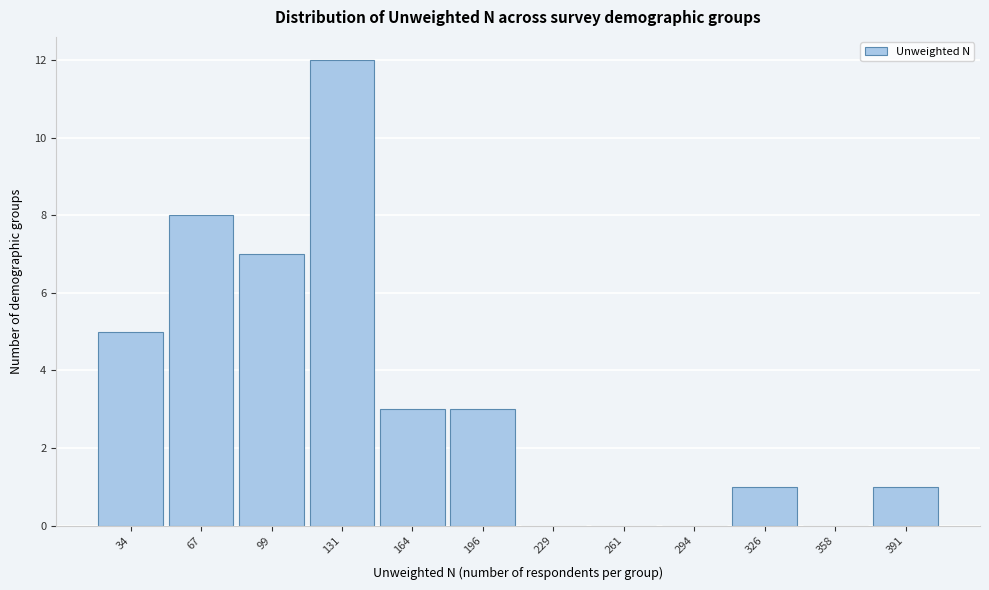

Over which range of the x-axis is the bar tallest?

115 to 150